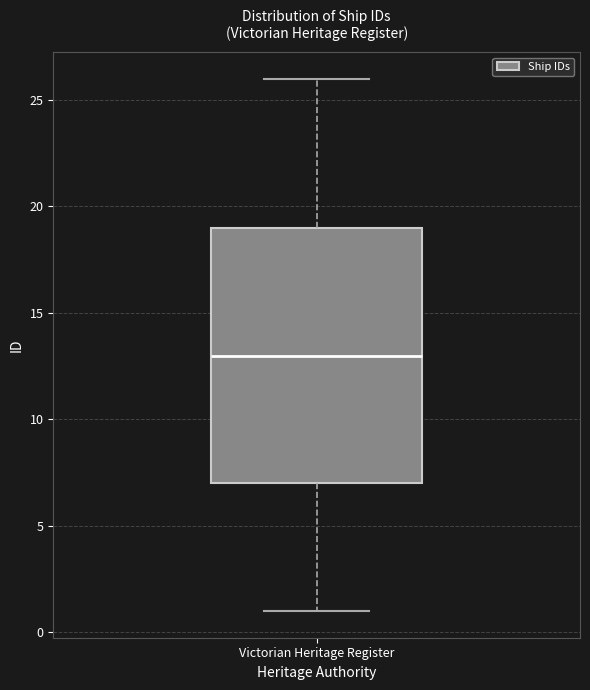

Read this box plot against the y-axis: the position of the median line, the range covered by the box, and the ends of both whiskers. The values are not printed on the chart, so give them approximately, as read against the axis.

median 13, box 7 to 19, whiskers 1 to 26